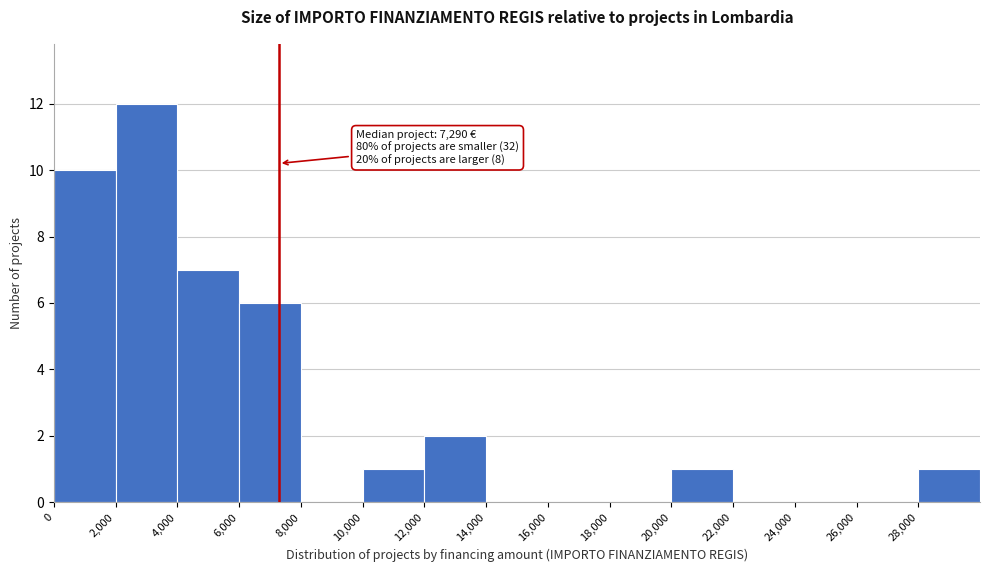

Which range on the x-axis has the tallest bar?

2000 to 4000